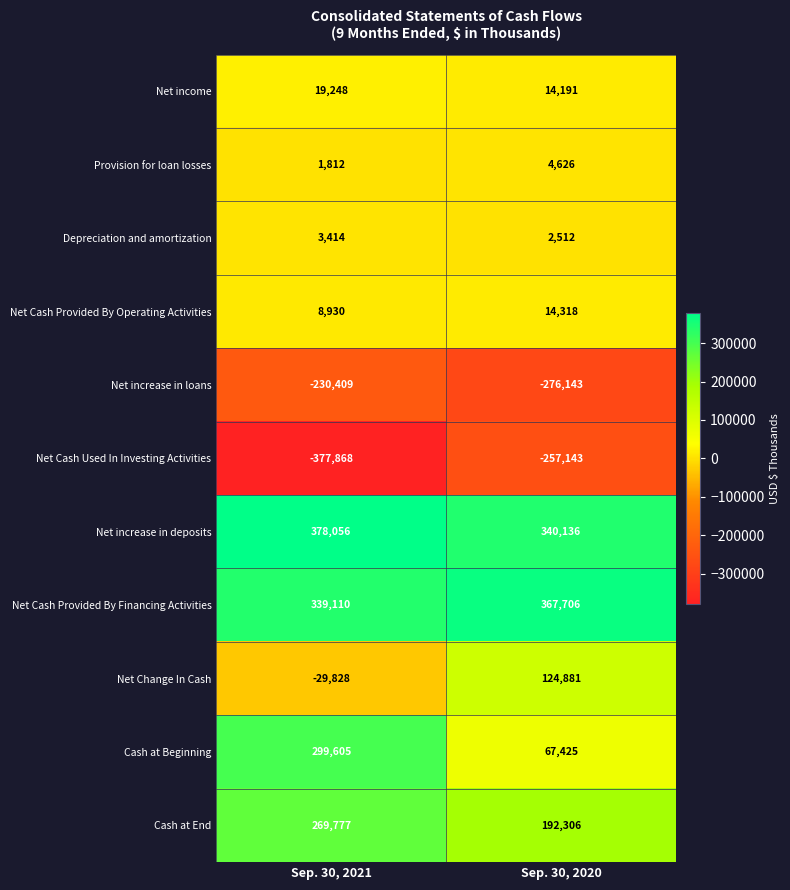

True or false: Cash at Beginning has a value of 27985 at Sep. 30, 2020.

False